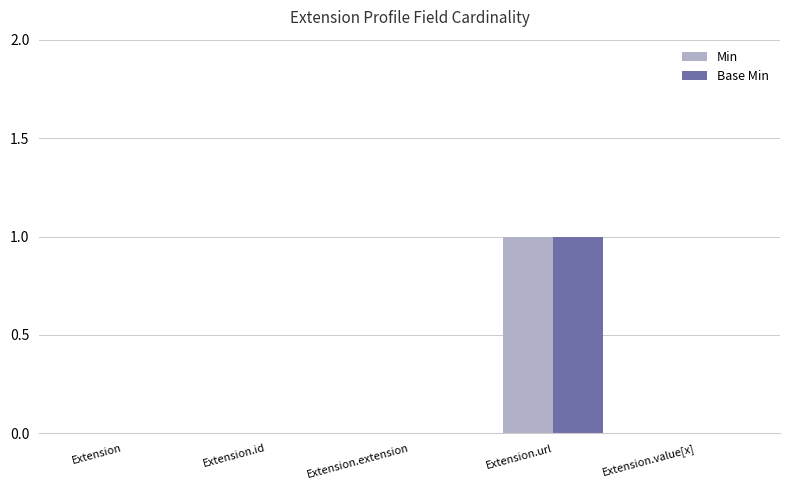

At which label does Base Min reach its peak?

Extension.url